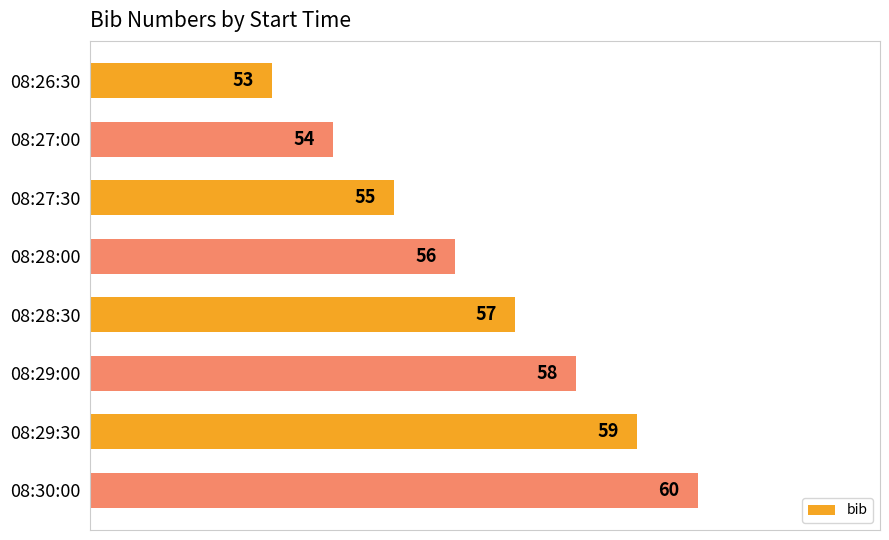

What is the difference between the second highest and second lowest values?

5